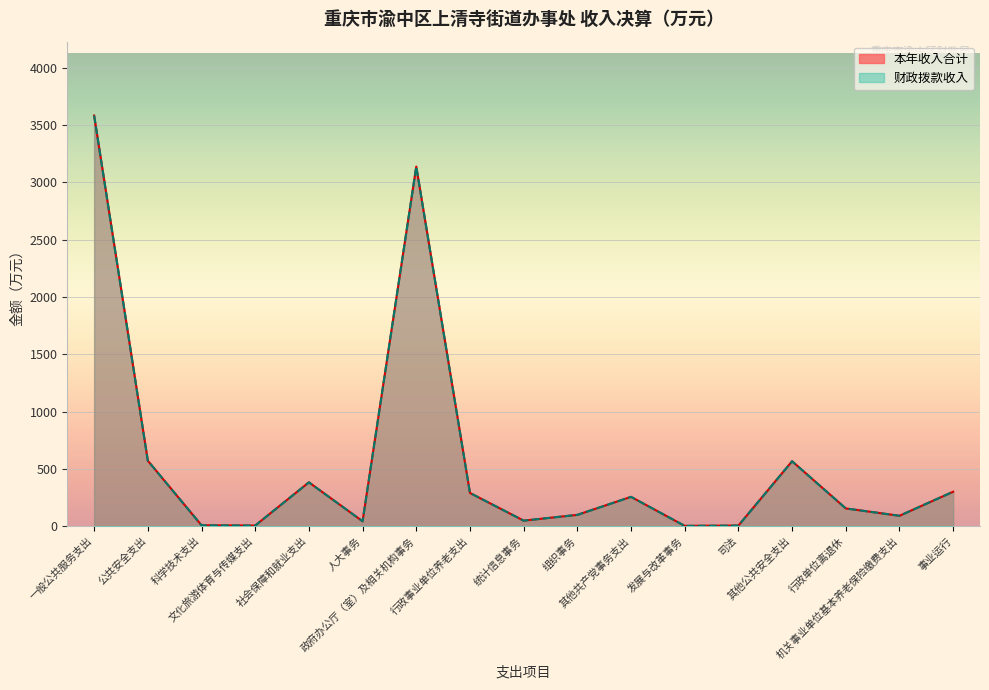

Where does the 本年收入合计 series first go above 154?

一般公共服务支出